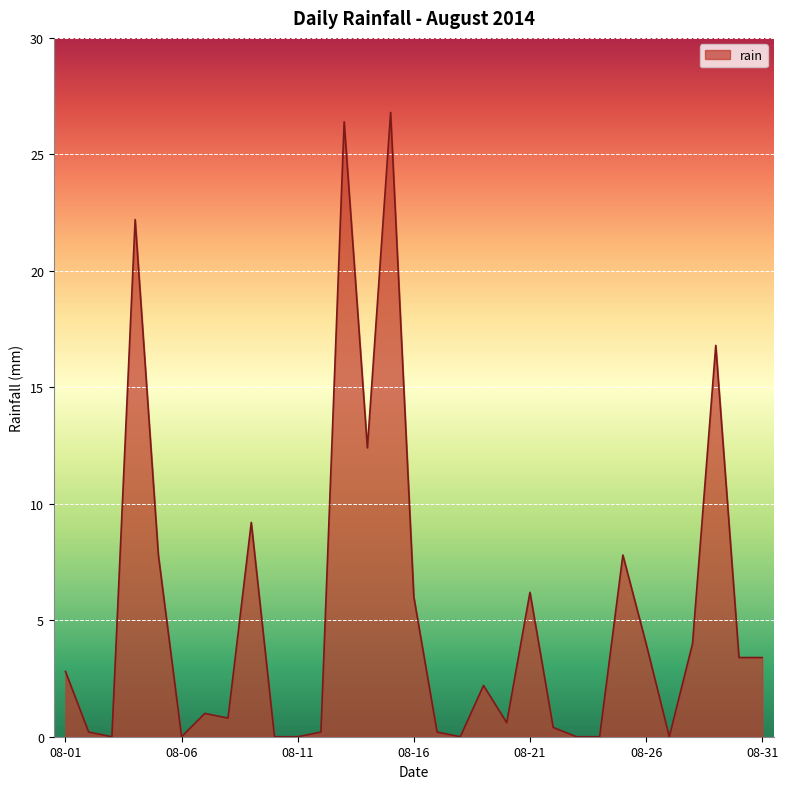

What is the difference between the maximum and minimum values?

26.8